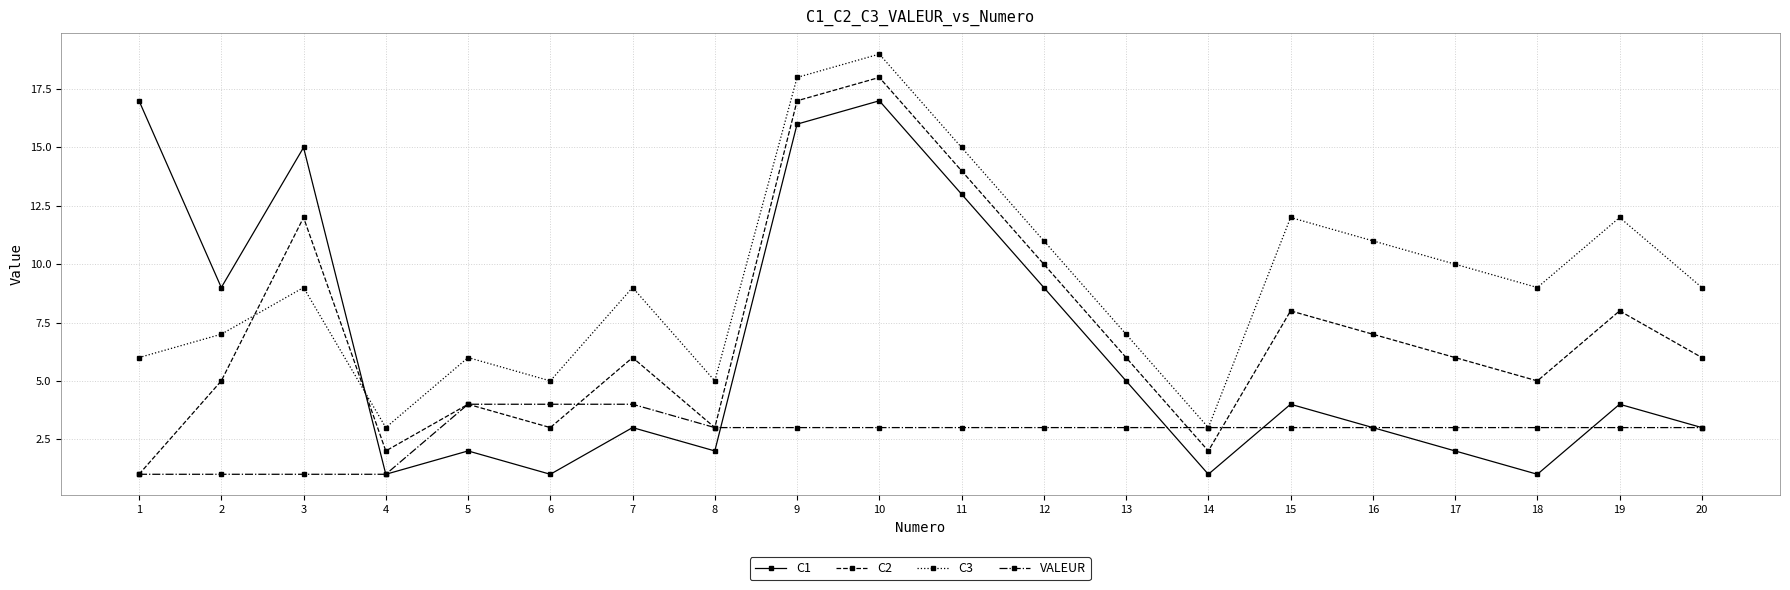

Reading right to left, list all the values displayed in this chart.

C1: 3	4	1	2	3	4	1	5	9	13	17	16	2	3	1	2	1	15	9	17
C2: 6	8	5	6	7	8	2	6	10	14	18	17	3	6	3	4	2	12	5	1
C3: 9	12	9	10	11	12	3	7	11	15	19	18	5	9	5	6	3	9	7	6
VALEUR: 3	3	3	3	3	3	3	3	3	3	3	3	3	4	4	4	1	1	1	1